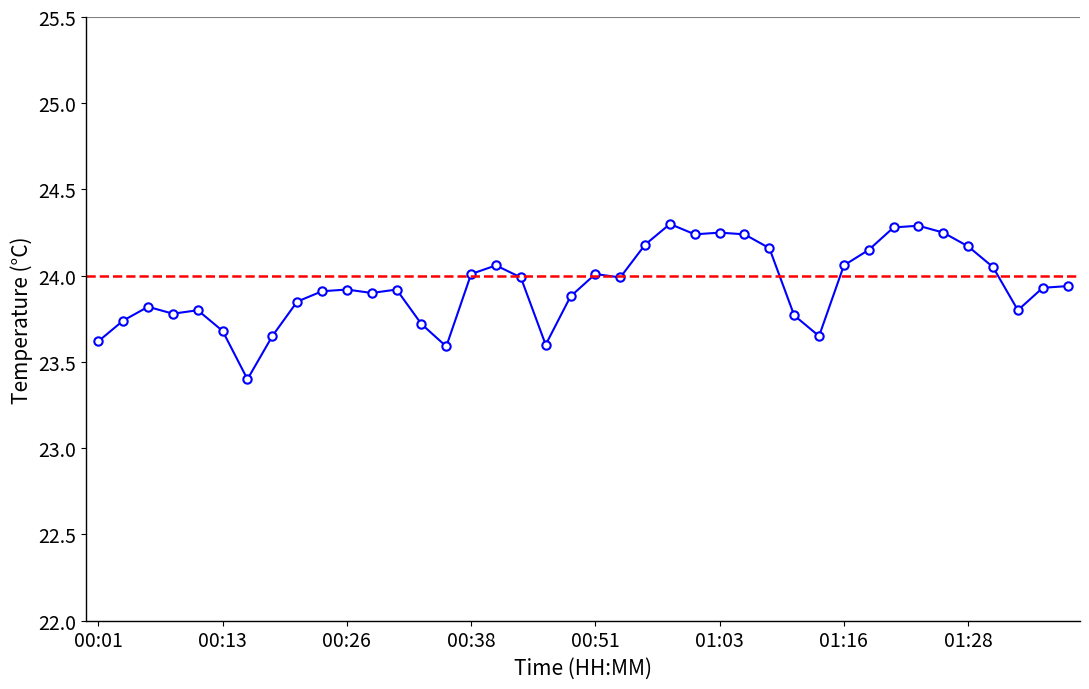

What is the difference between the maximum and minimum values?

0.9